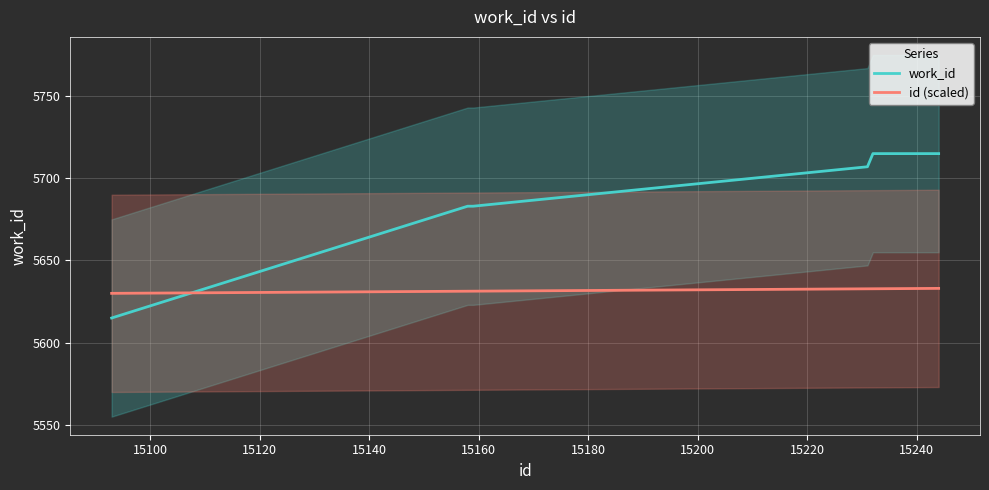

List the series in order of their peak value, highest first.

work_id, id (scaled)